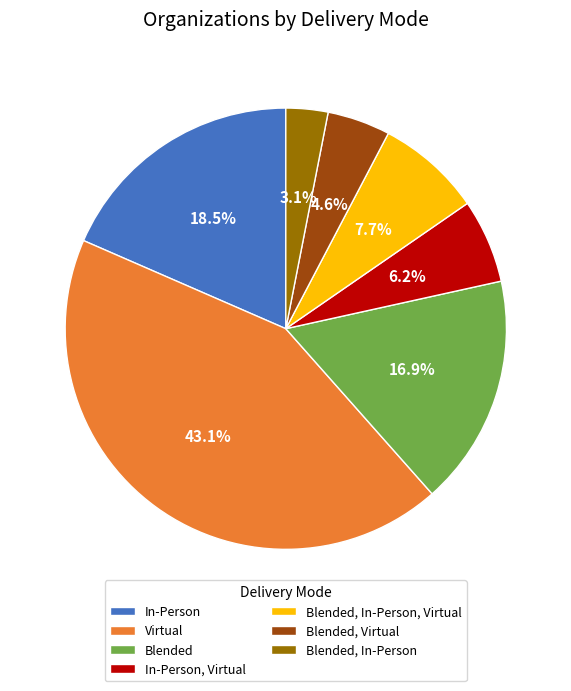

What is the largest slice in the pie chart?

Virtual